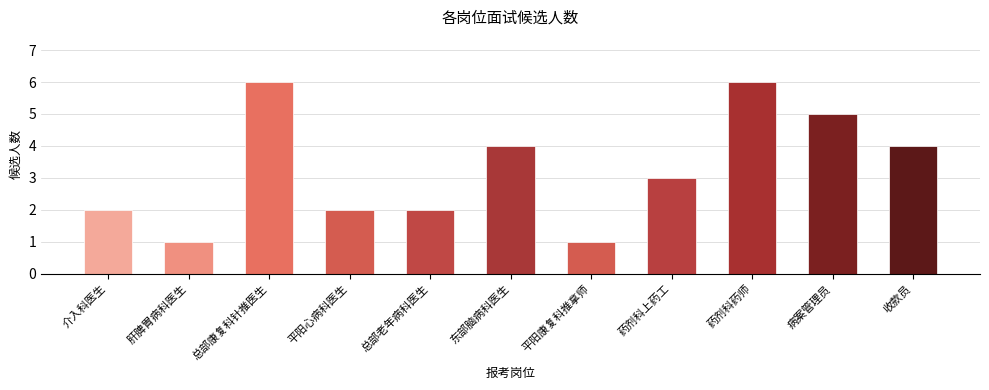

What position from the right is 药剂科药师?

3